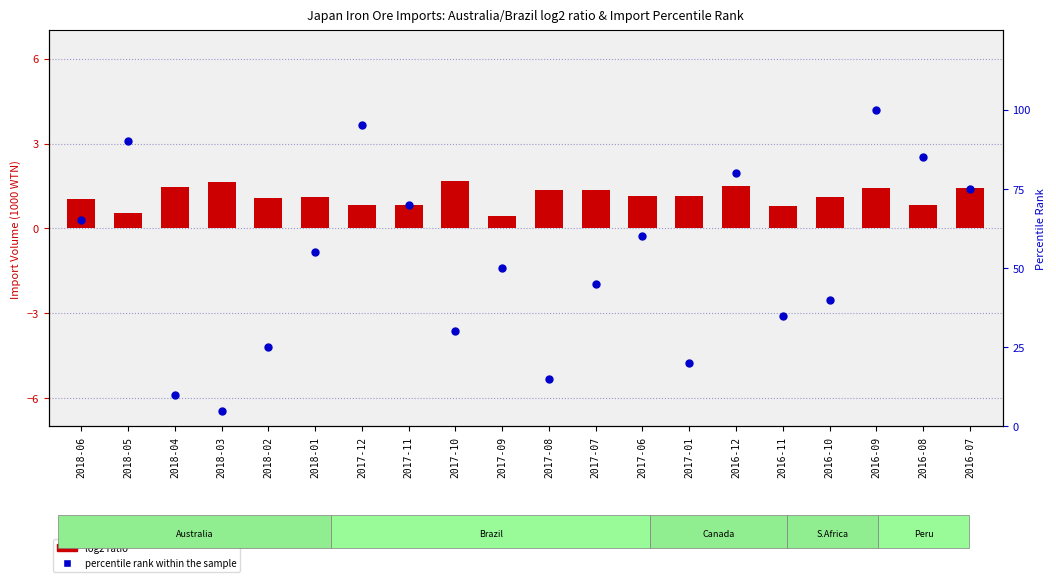

Which series contains the lowest Y value?

log2 ratio